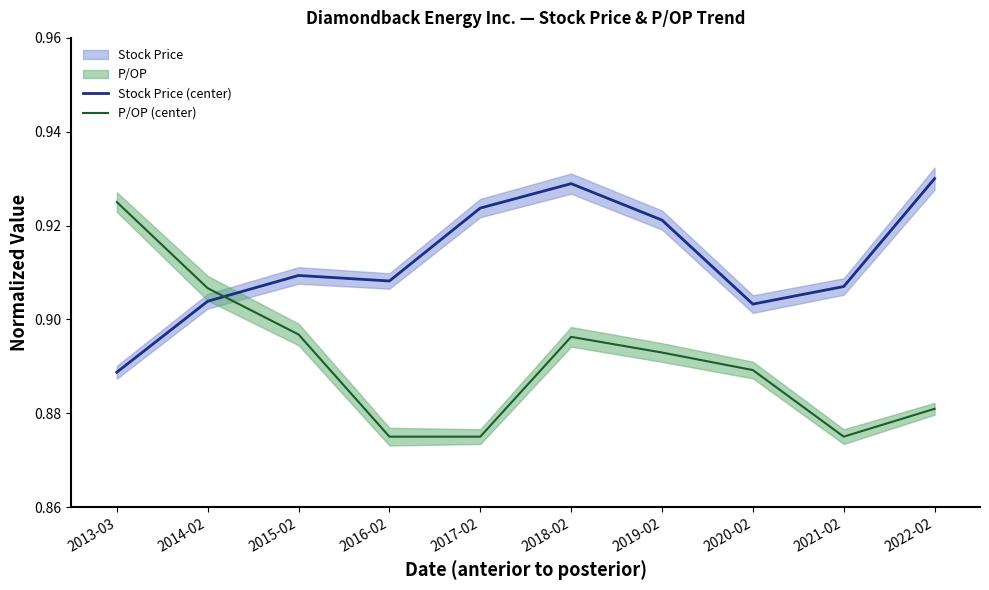

Which category has the highest value across all series?

2022-02